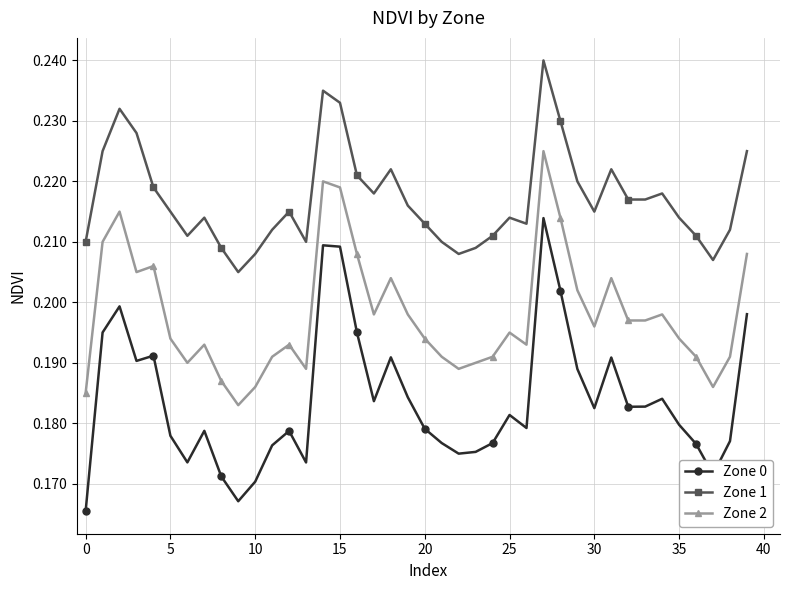

At how many categories does at least one series exceed 0?

40